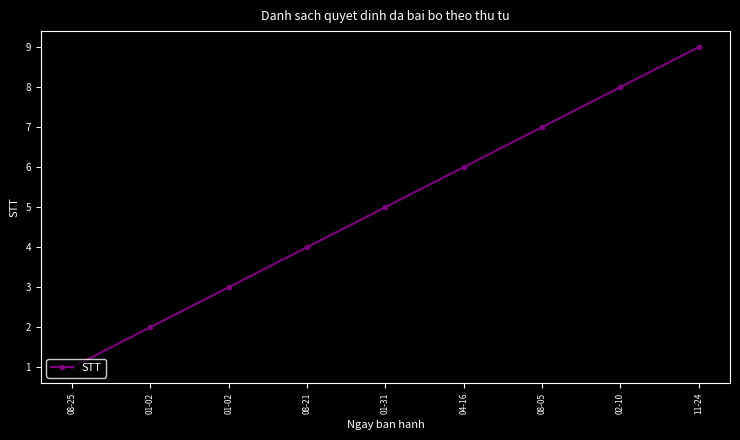

Count the number of categories in the chart.

9